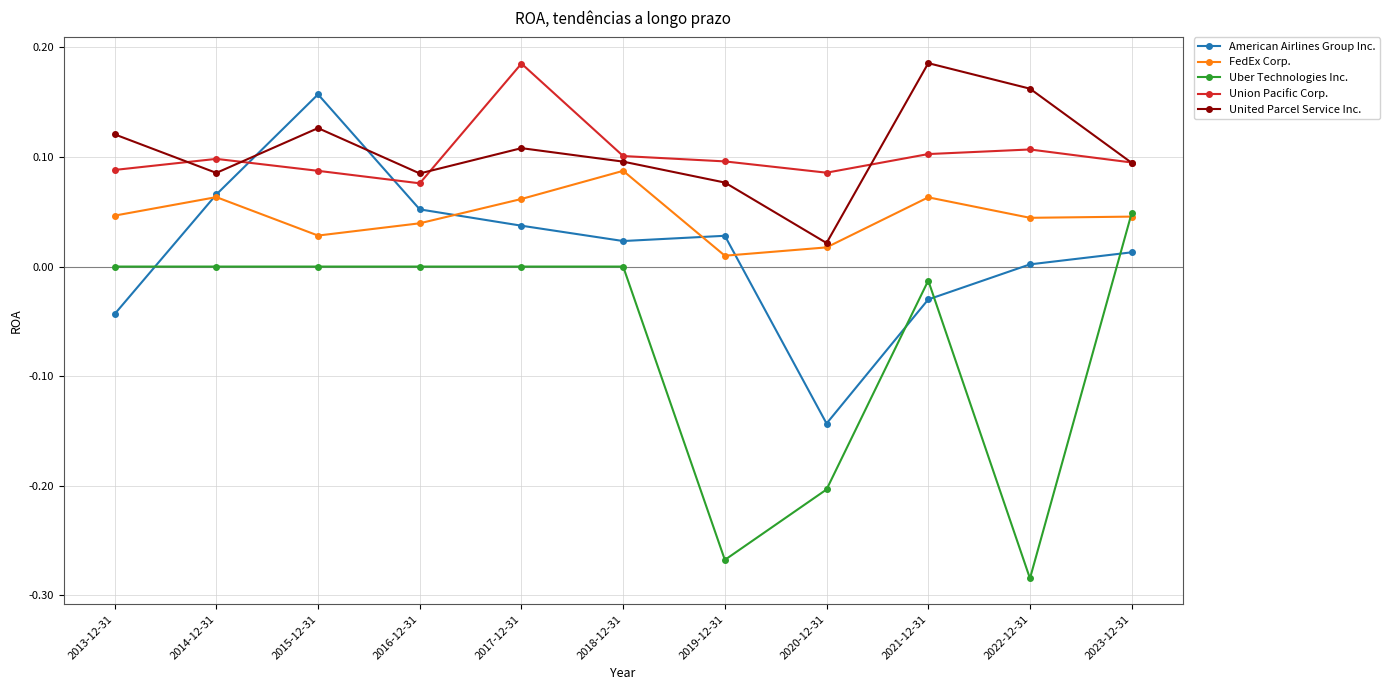

Is the value of Uber Technologies Inc. at 2019-12-31 greater than the value of Union Pacific Corp. at 2017-12-31?

No